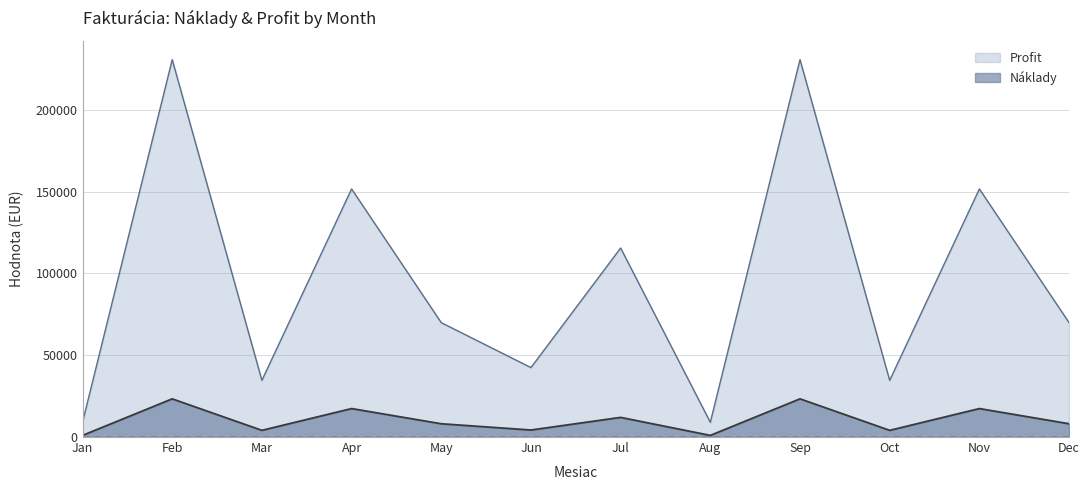

What is the greatest value displayed?

230670